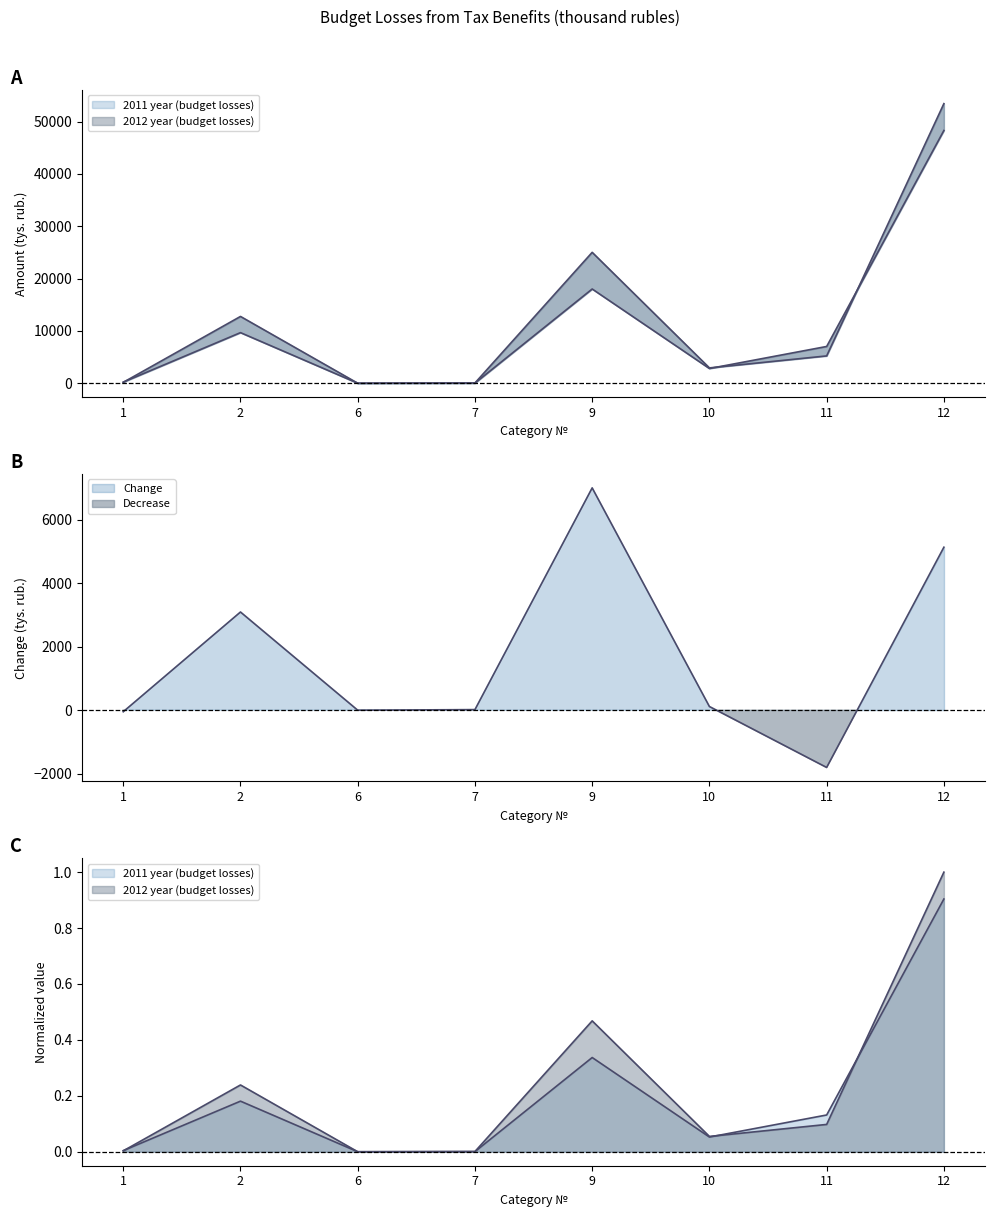

Reading left to right, list all the values displayed in this chart.

2011 year (budget losses): 214	9669	0	25	18008	2810	7025	48302
2012 year (budget losses): 166	12764	0	44	25015	2926	5220	53439
Change: -48	3095	0	19	7007	116	-1805	5137